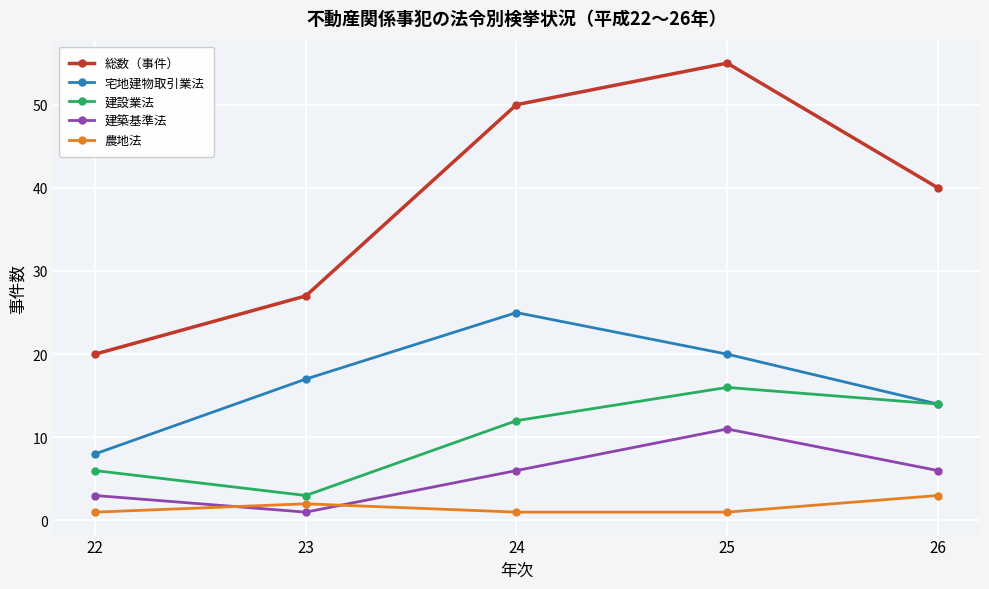

Where is the first local maximum for 総数（事件）?

25